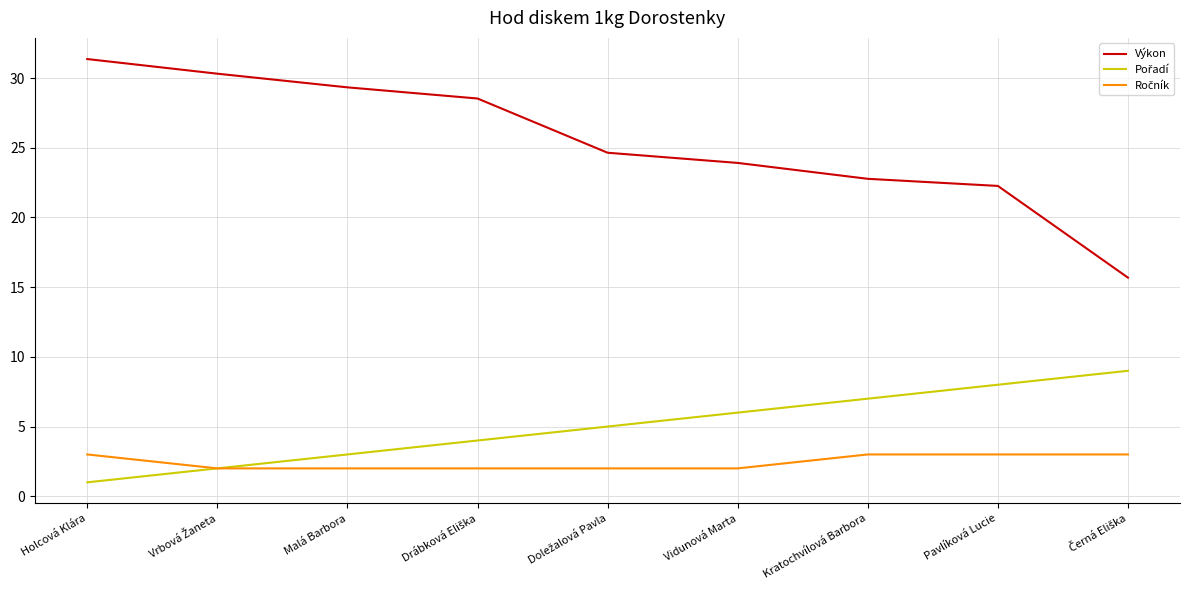

What is the total value across all series at Holcová Klára?

35.4